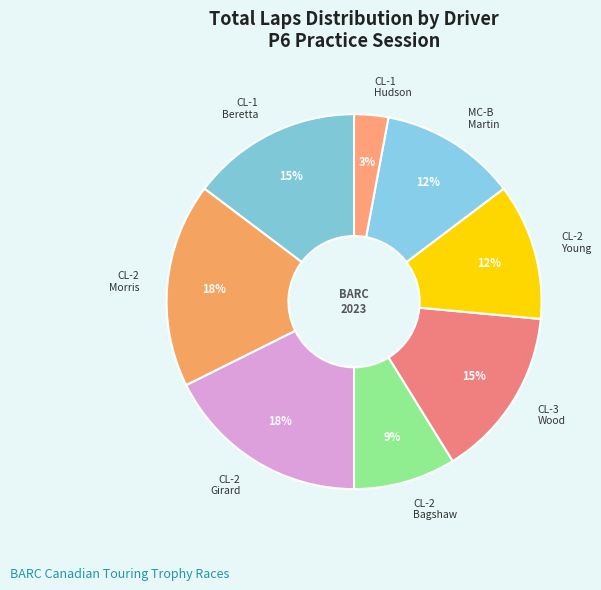

Count the number of slices in the pie.

8